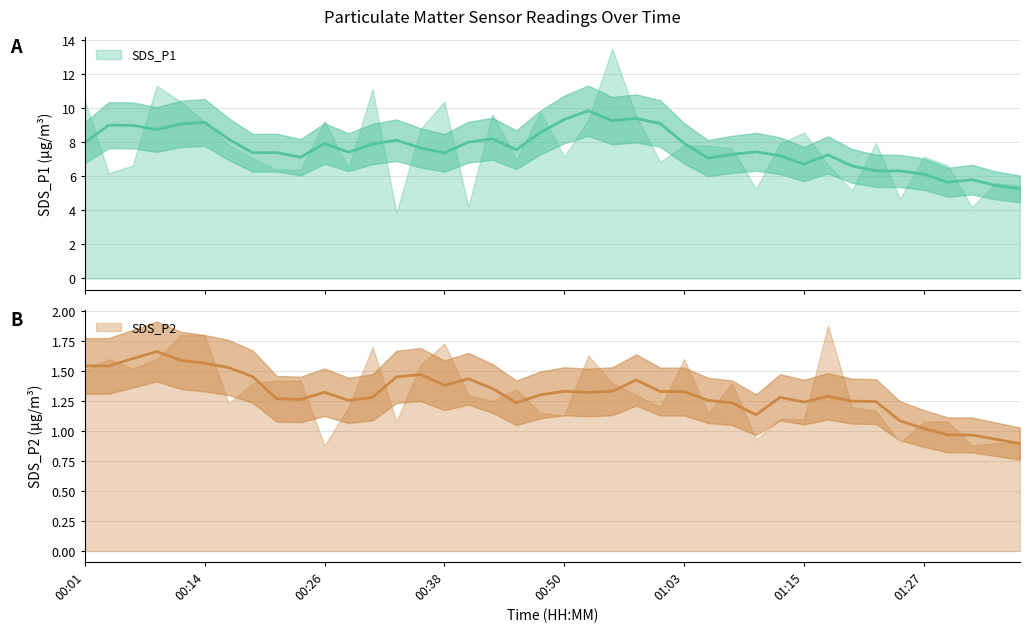

Which series has the largest range (max minus min)?

SDS_P1